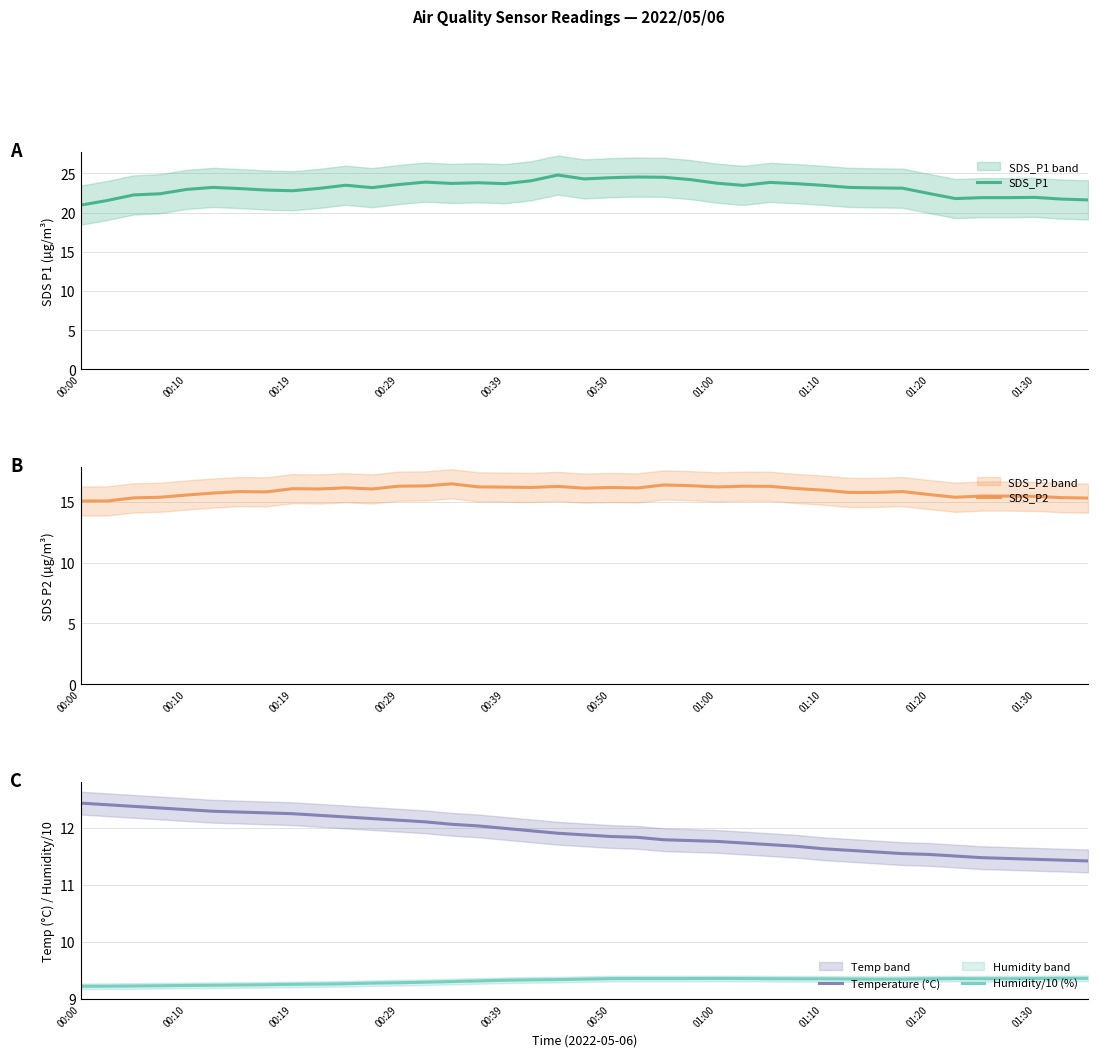

True or false: Humidity/10 (%) has a value of 16.7 at 01:10.

False